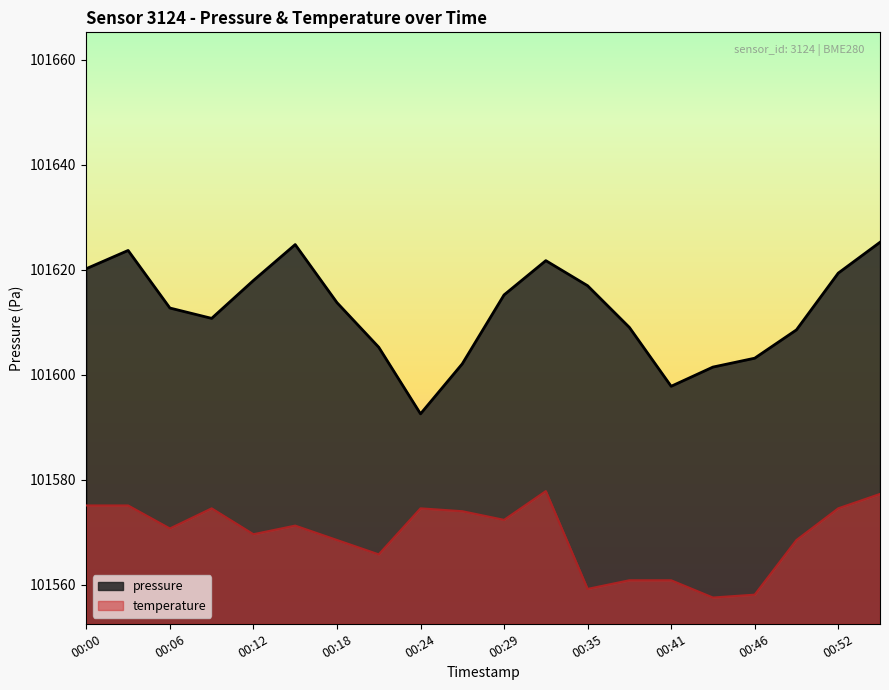

Where is the first local minimum for temperature?

00:06